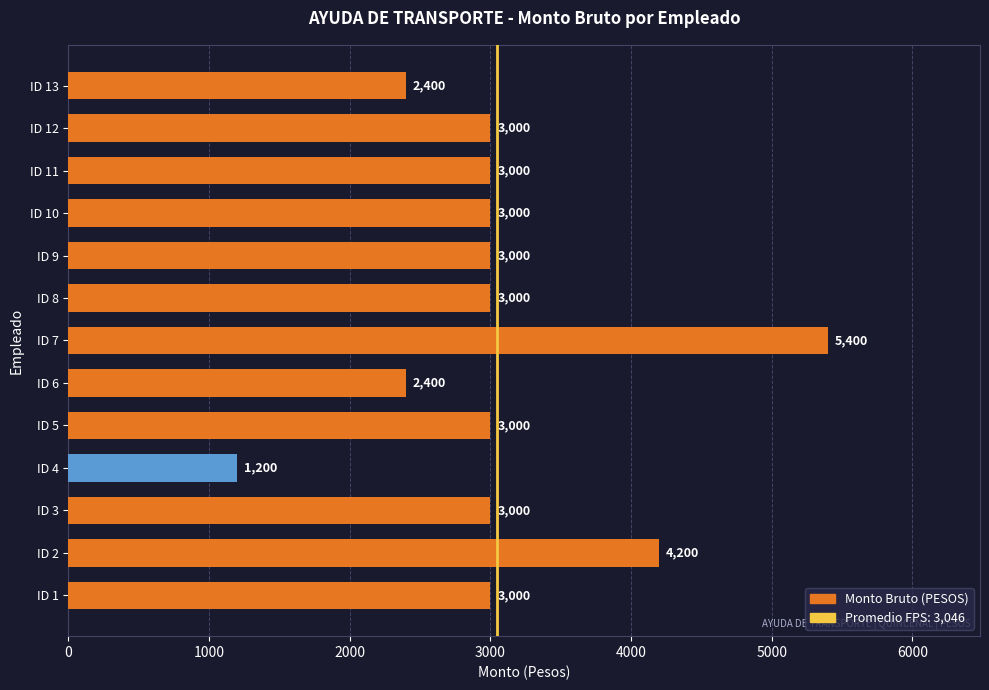

Are the bars grouped side by side (vs. stacked)?

No